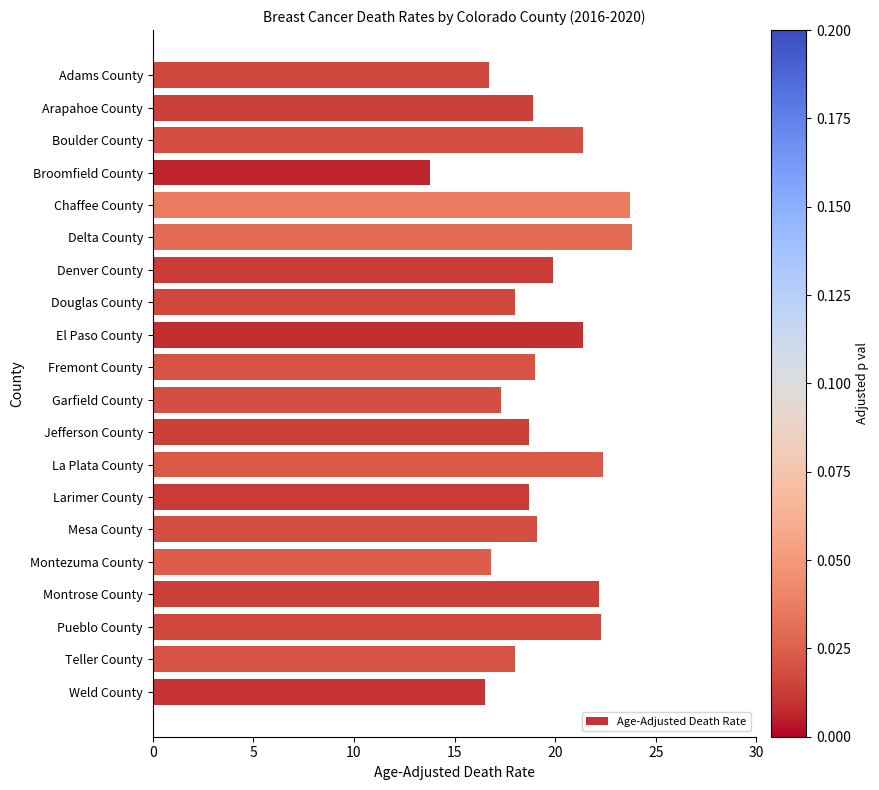

The value at Delta County is 23.8. True or false?

True